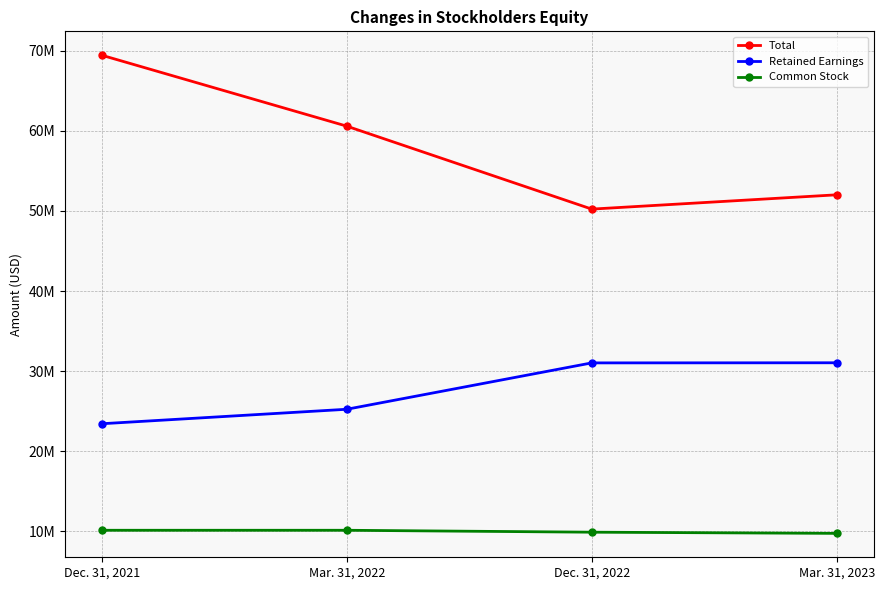

Does the chart have visible grid lines?

Yes